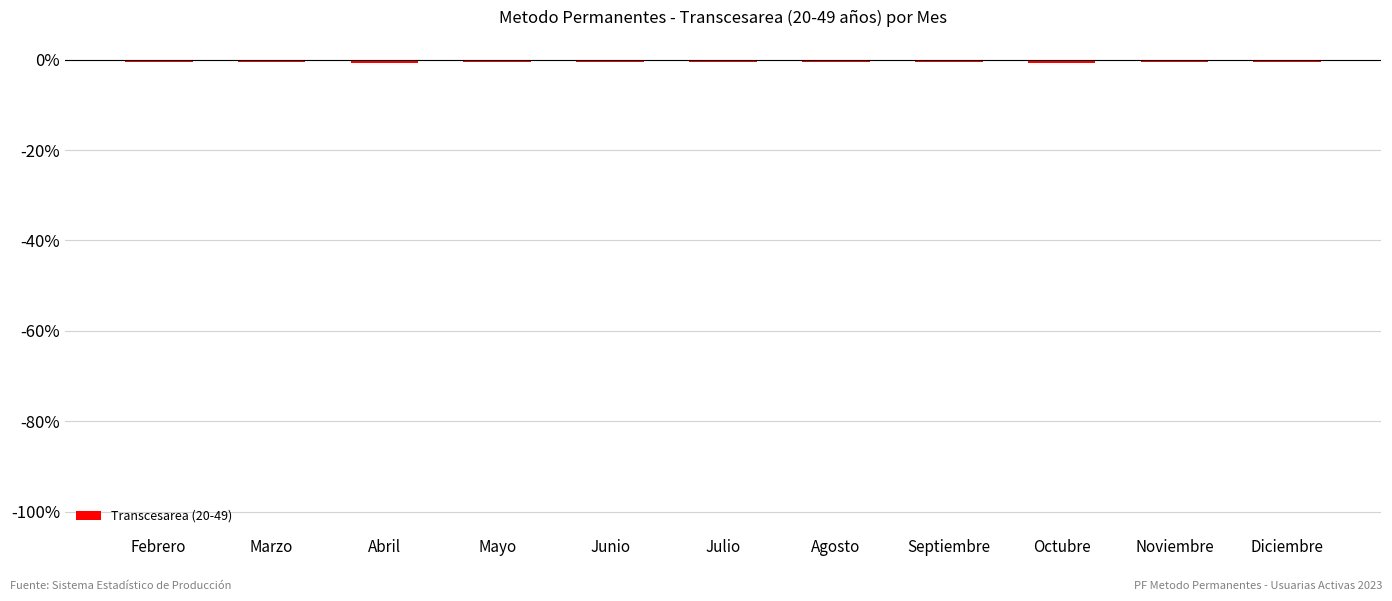

What is the value of the 11th bar from the left?

-0.4